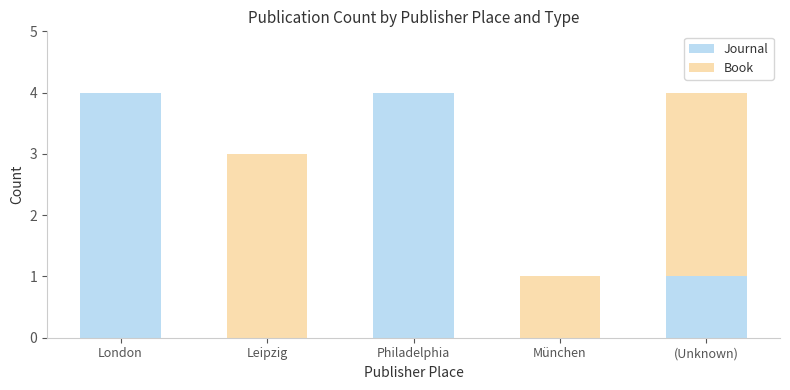

Is it true that Journal equals 0 at Leipzig?

True